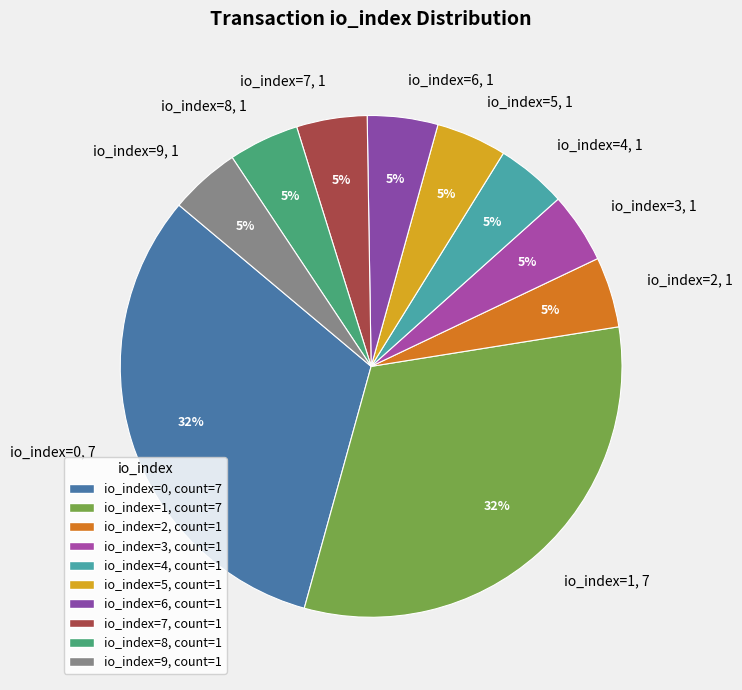

Does io_index=4, 1 represent more than half of the total?

No